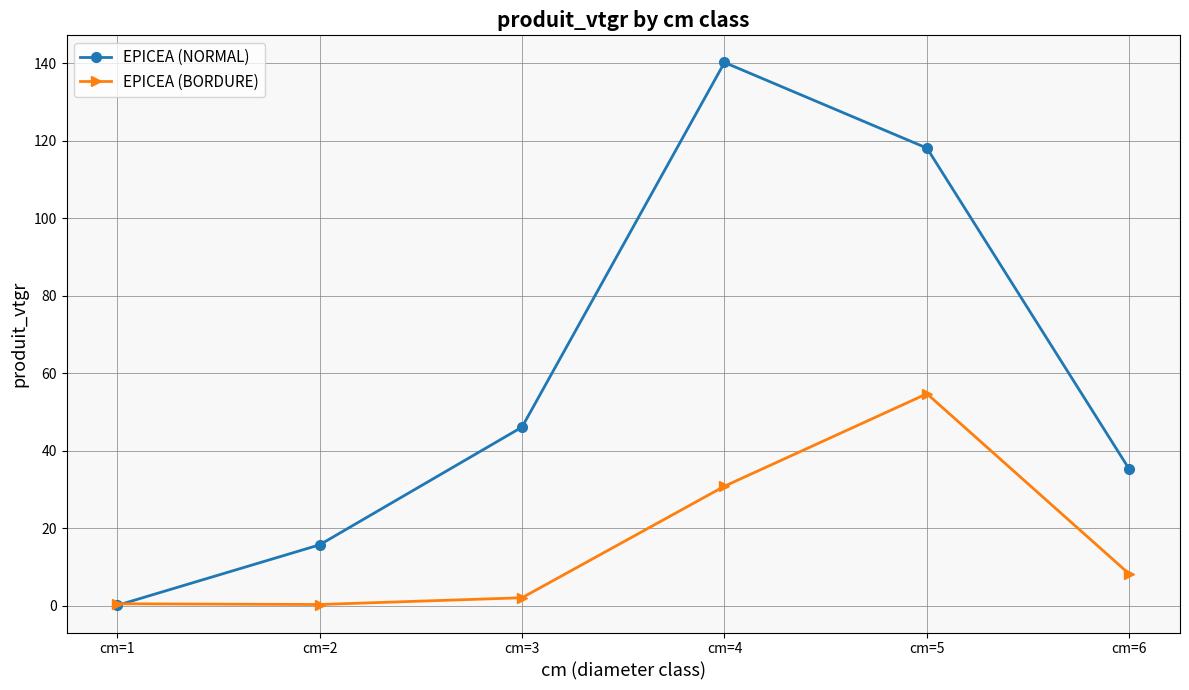

Is this an area chart (filled region under the line)?

No